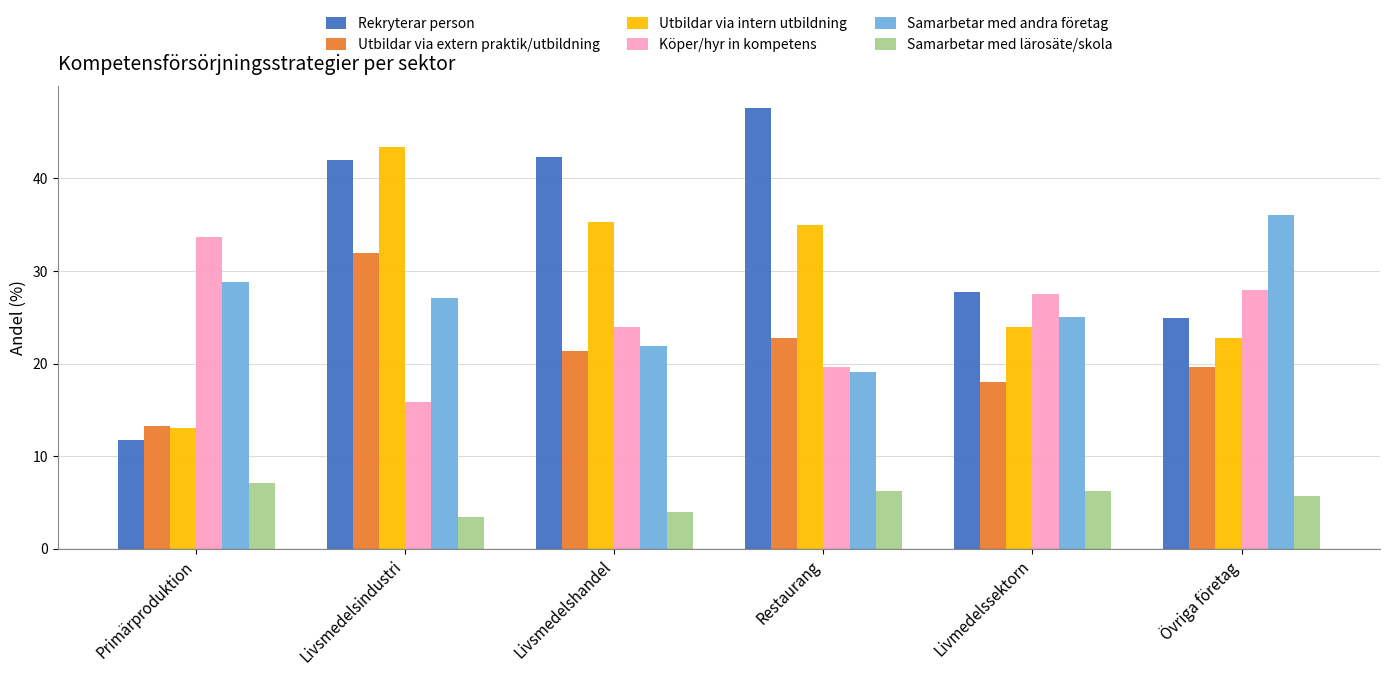

What is the minimum value for Samarbetar med andra företag?

19.1